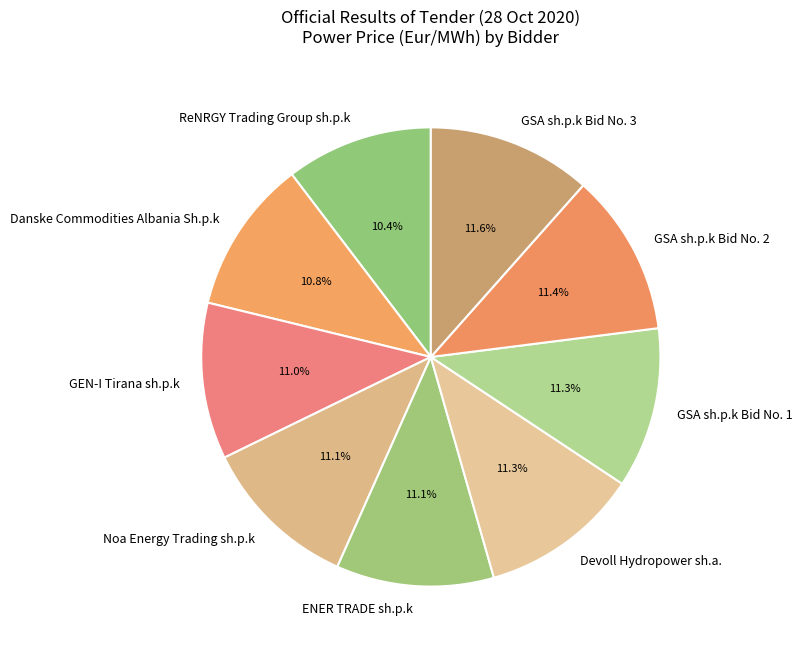

What percentage do Devoll Hydropower sh.a. and ENER TRADE sh.p.k together represent?

22.4%